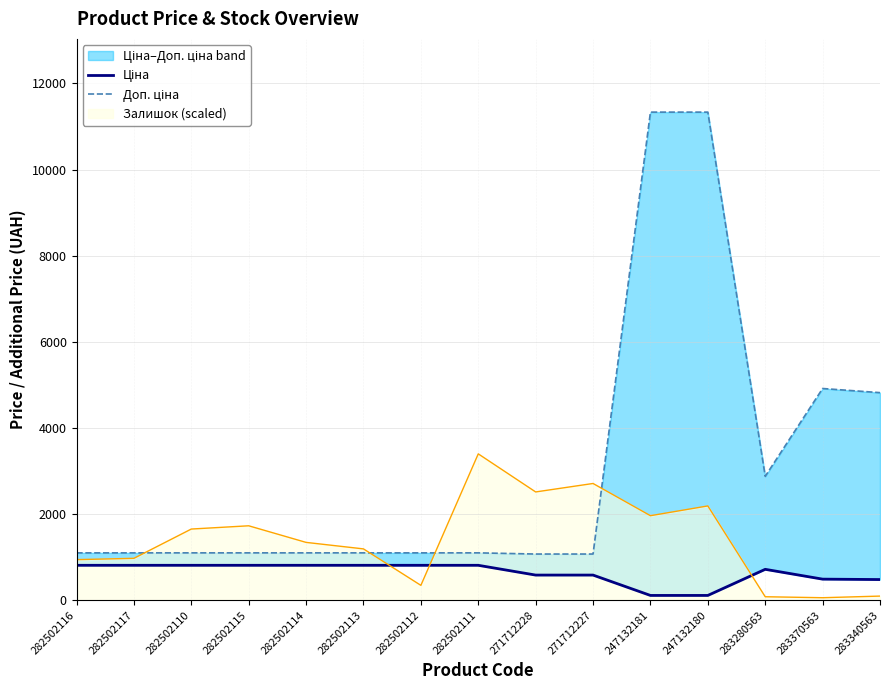

What is the total value across all series at 283340563?

5303.5